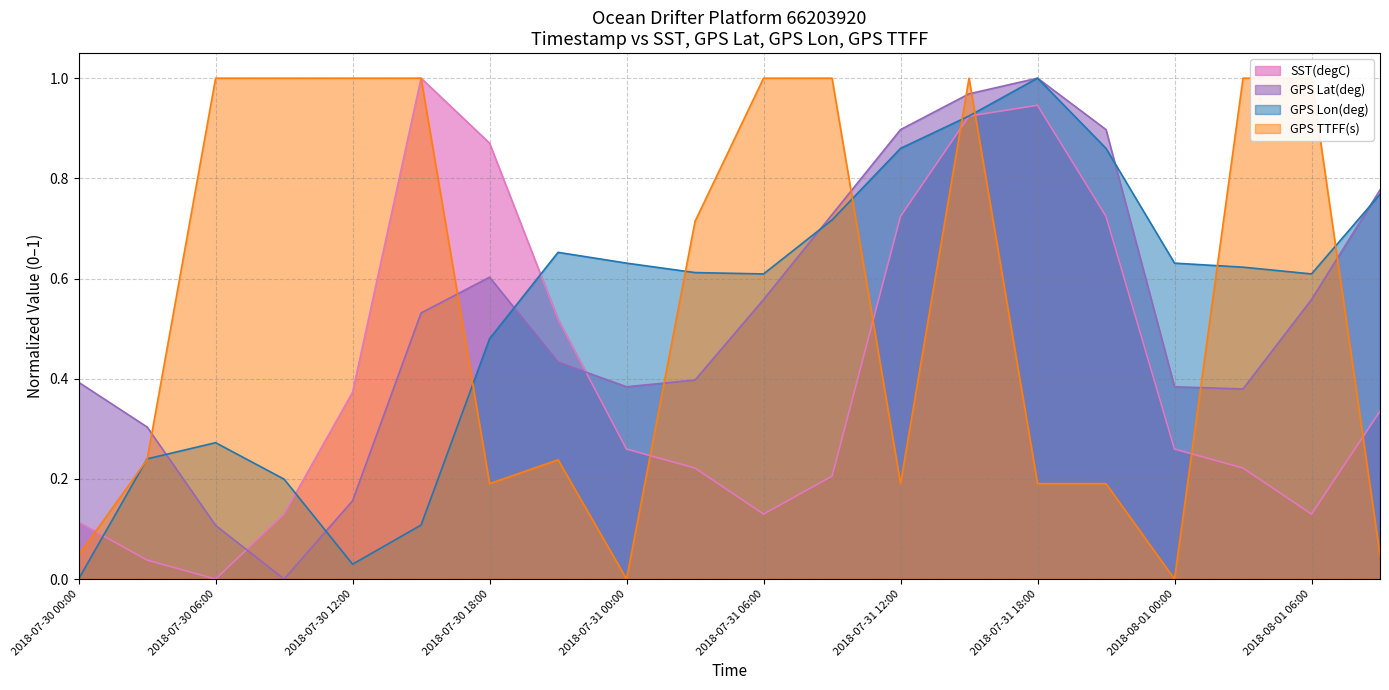

What is the label of the 17th point from the left?

2018-08-01 00:00